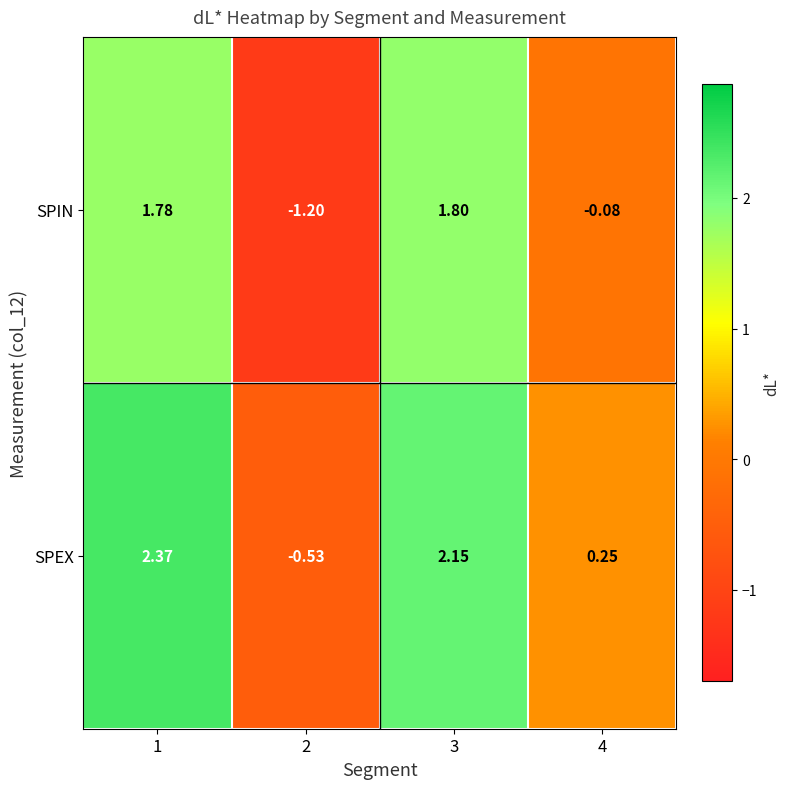

Rank the series by their average value, from lowest to highest.

SPIN, SPEX